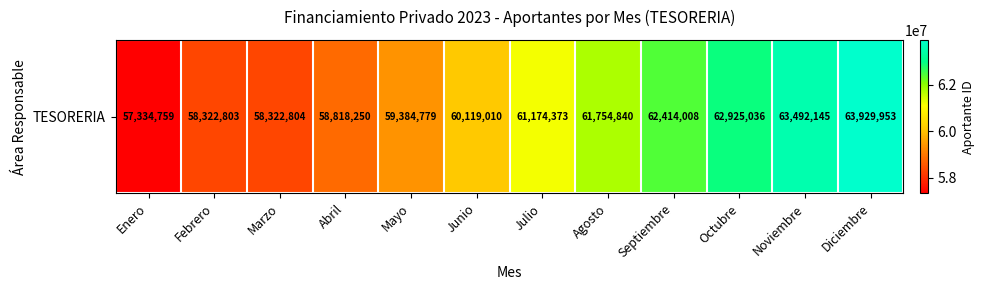

Which has a higher value, Julio or Agosto?

Agosto